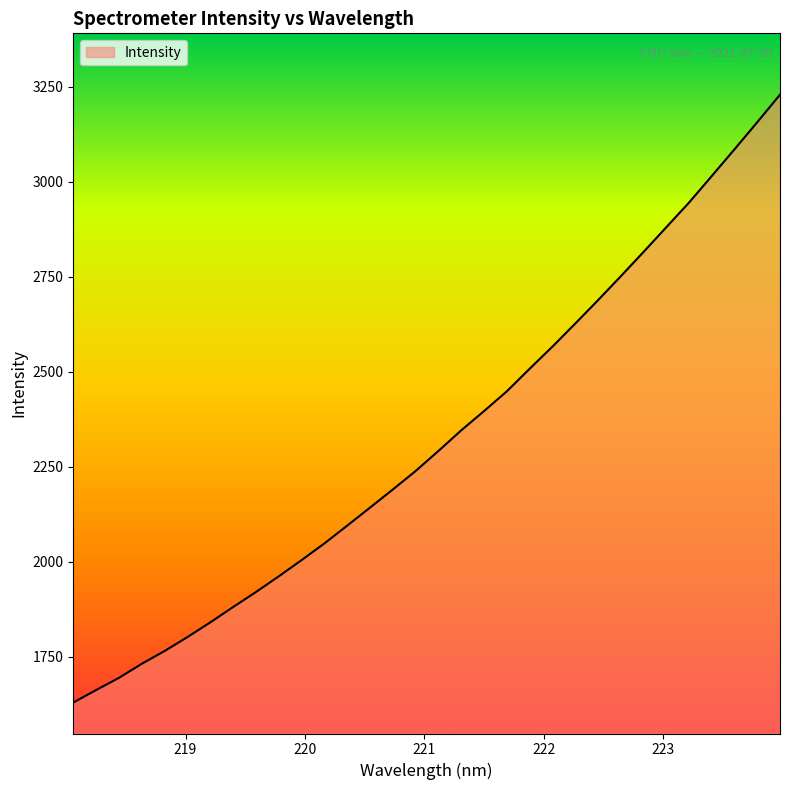

What is the smallest value displayed?

1629.7